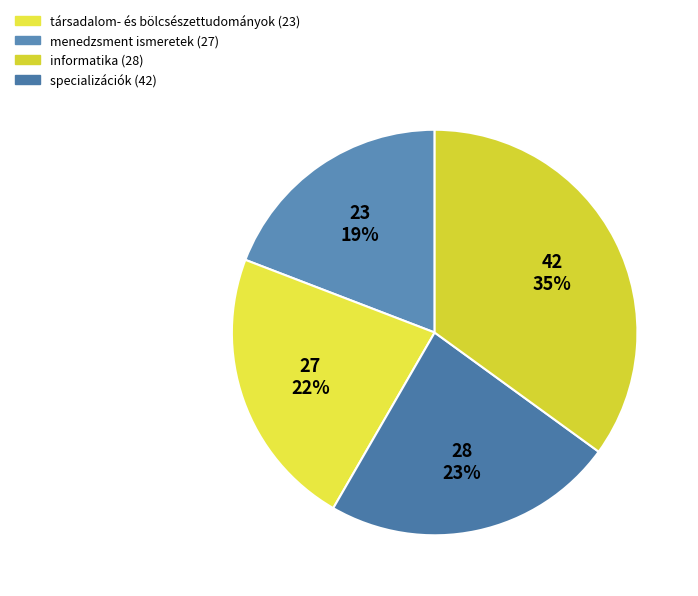

Rank the categories by value from highest to lowest.

specializációk, informatika, menedzsment ismeretek, társadalom- és bölcsészettudományok